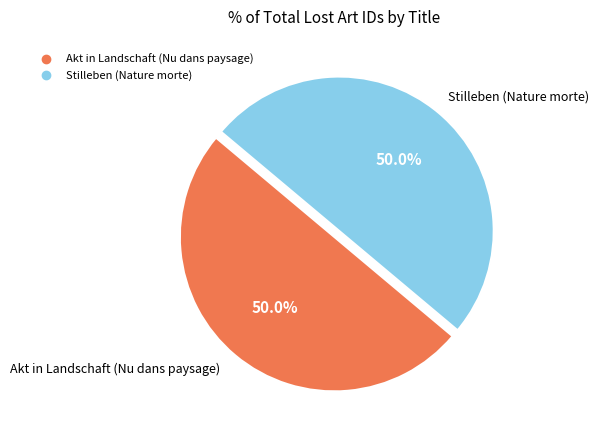

Combined, what portion of the pie is Stilleben (Nature morte) and Akt in Landschaft (Nu dans paysage)?

100.0%